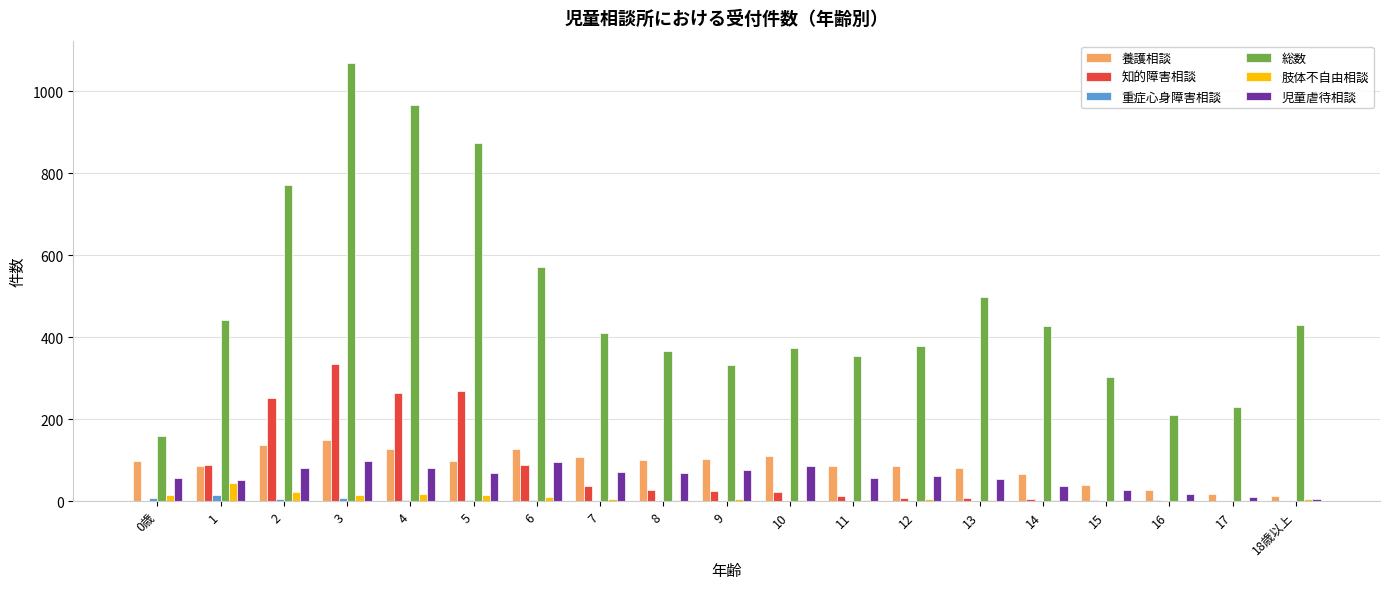

The 児童虐待相談 series shows 12 at 0歳. True or false?

False